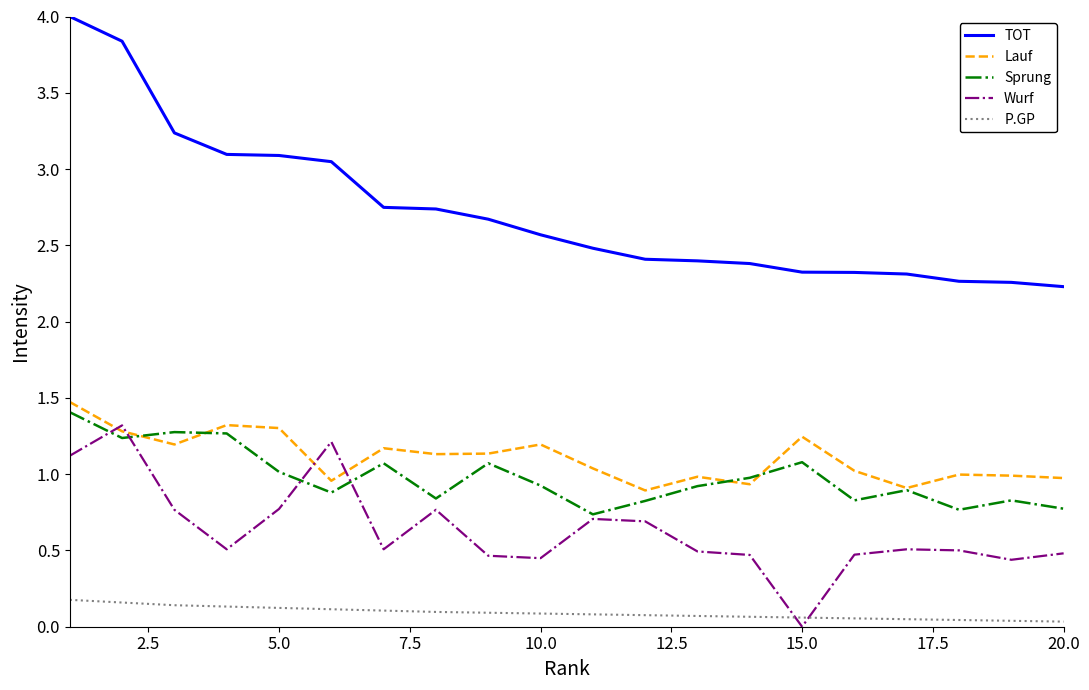

True or false: Lauf and TOT intersect in this chart.

False